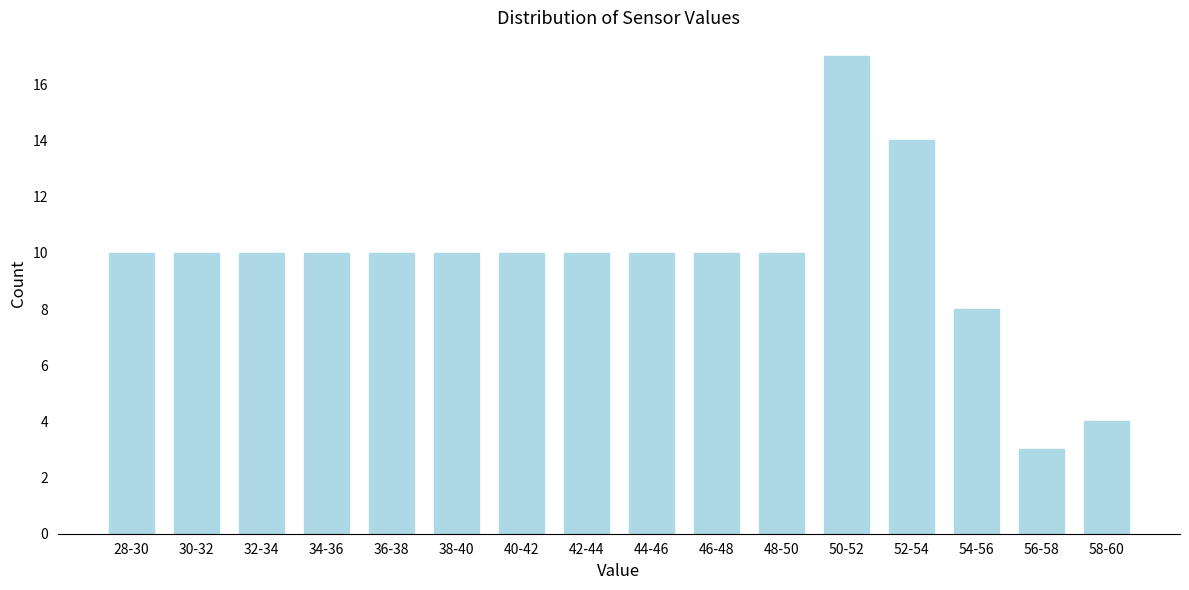

Reading left to right, list all the values displayed in this chart.

10	10	10	10	10	10	10	10	10	10	10	17	14	8	3	4